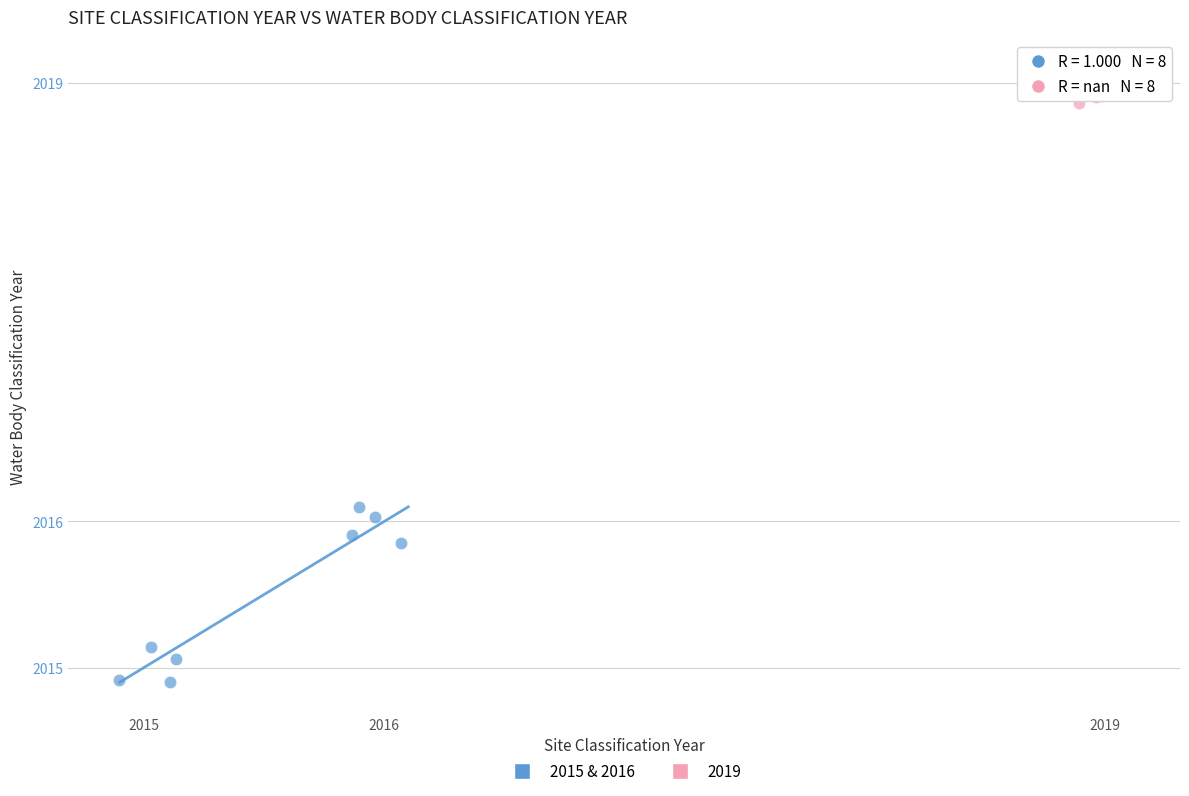

Which series reaches the maximum Y coordinate?

2019